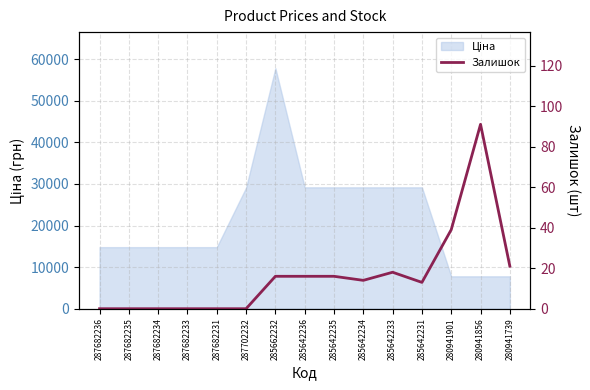

Reading right to left, transcribe all the data shown in this chart.

21	91	39	13	18	14	16	16	16	0	0	0	0	0	0